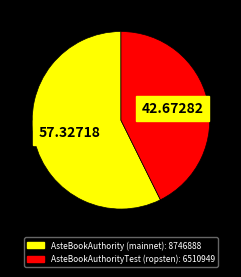

Rank the categories by value from highest to lowest.

AsteBookAuthority (mainnet), AsteBookAuthorityTest (ropsten)